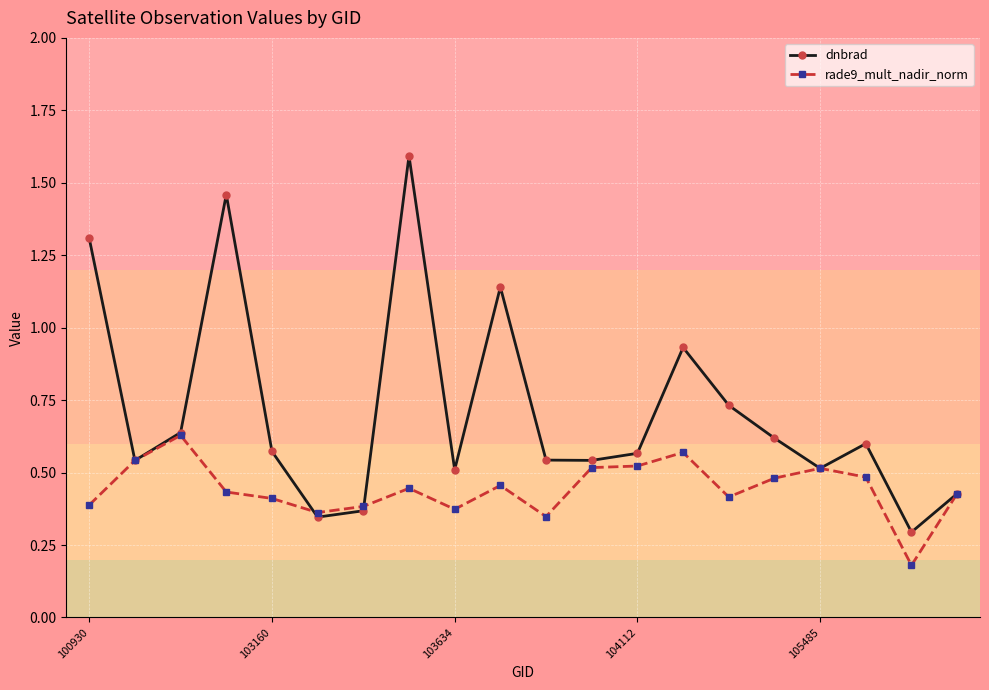

Rank the series by their maximum value, from lowest to highest.

rade9_mult_nadir_norm, dnbrad